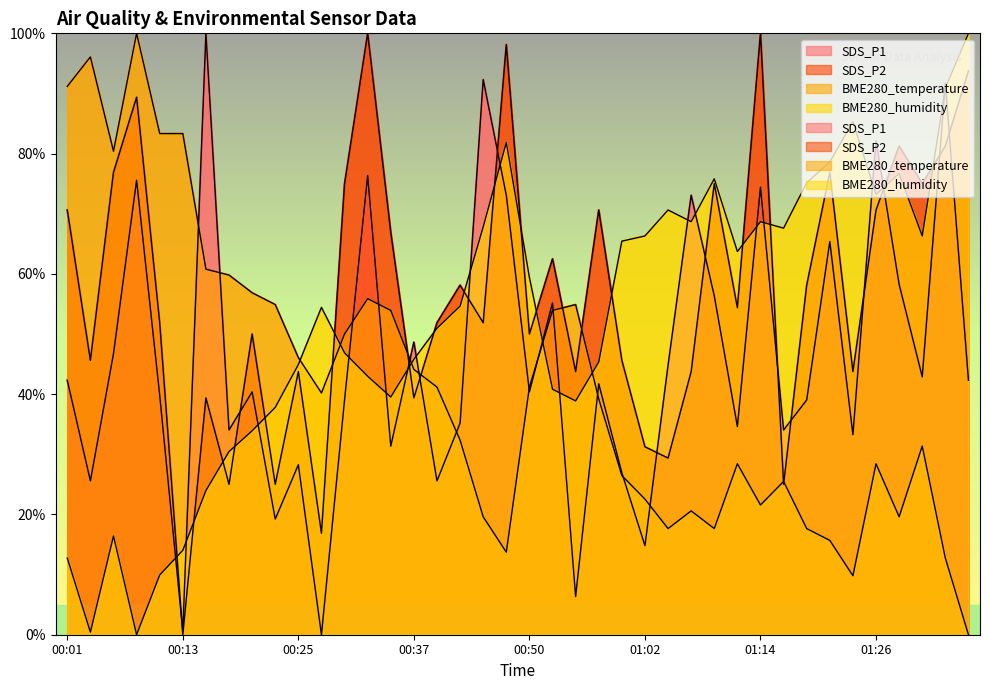

What are all the series names shown in the legend?

SDS_P1, SDS_P2, BME280_temperature, BME280_humidity